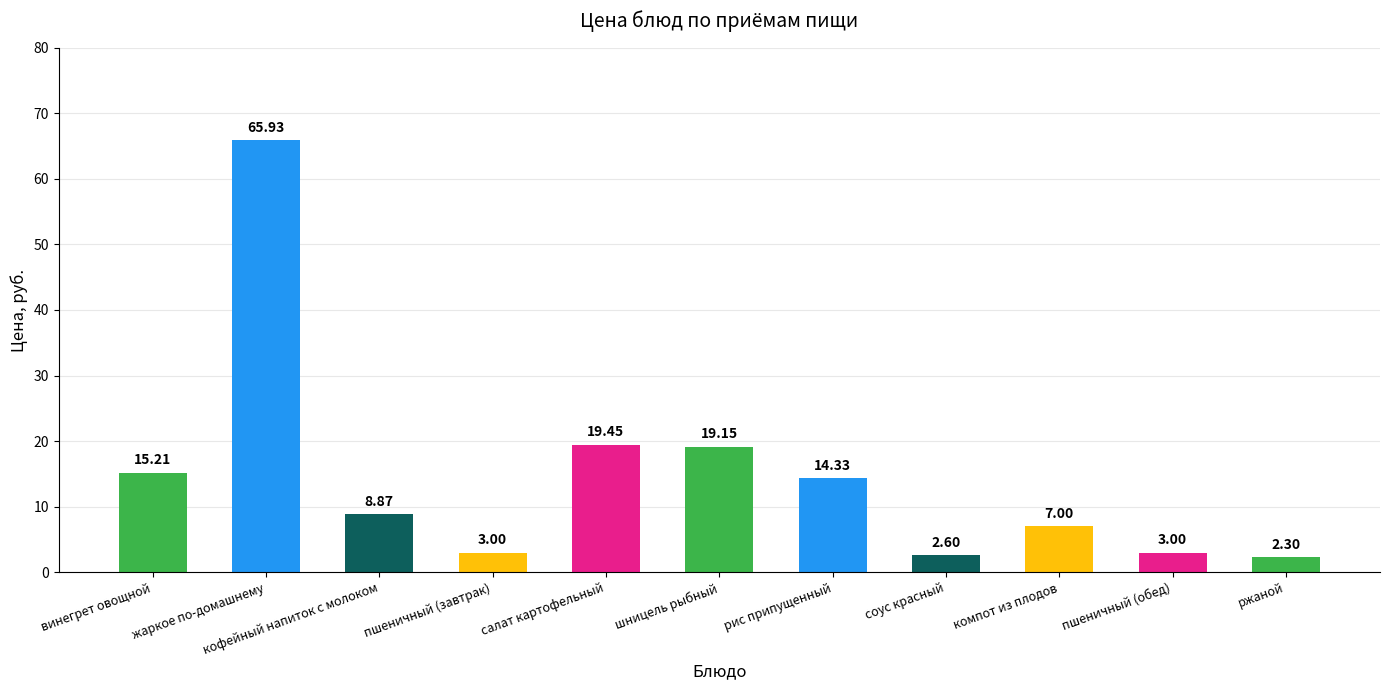

How many bars are there in total?

11